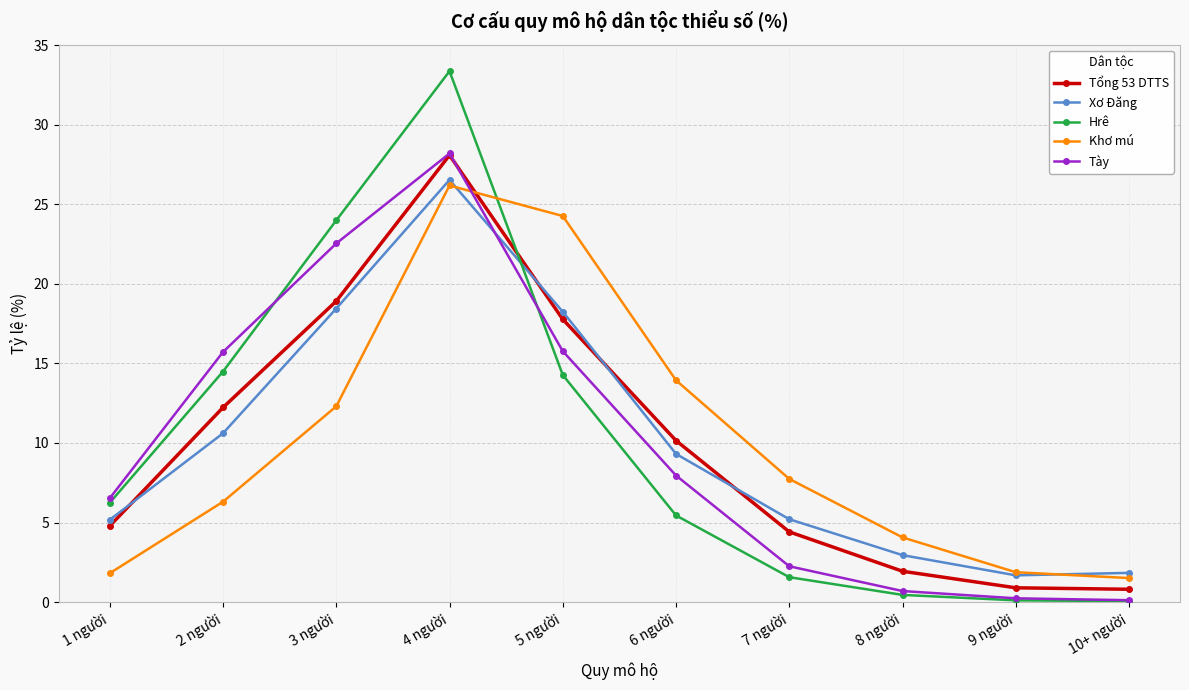

Where is the first local maximum for Hrê?

4 người